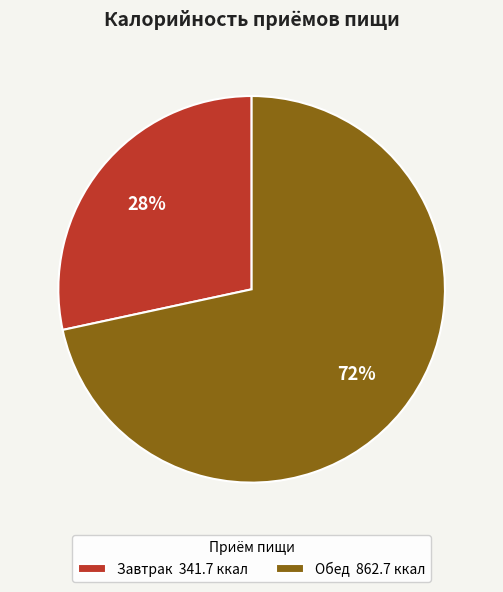

Do Обед and Завтрак together represent more than half of the pie?

Yes